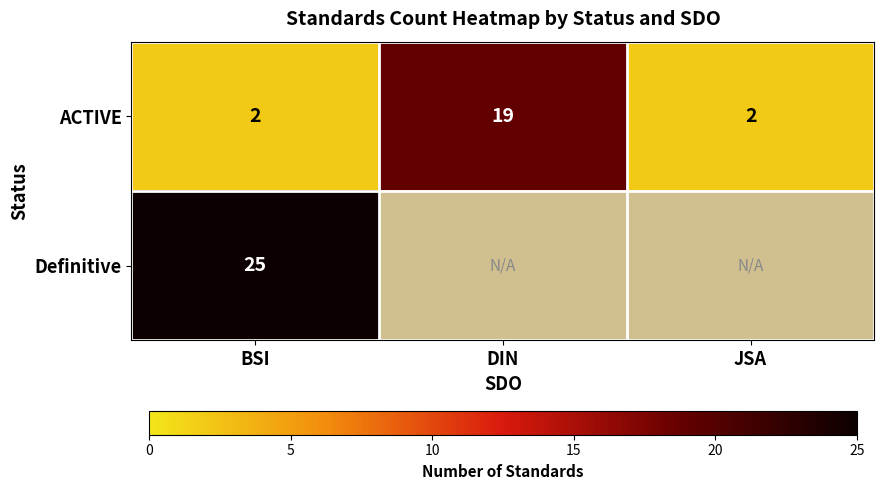

Rank the series at BSI from lowest to highest value.

ACTIVE, Definitive